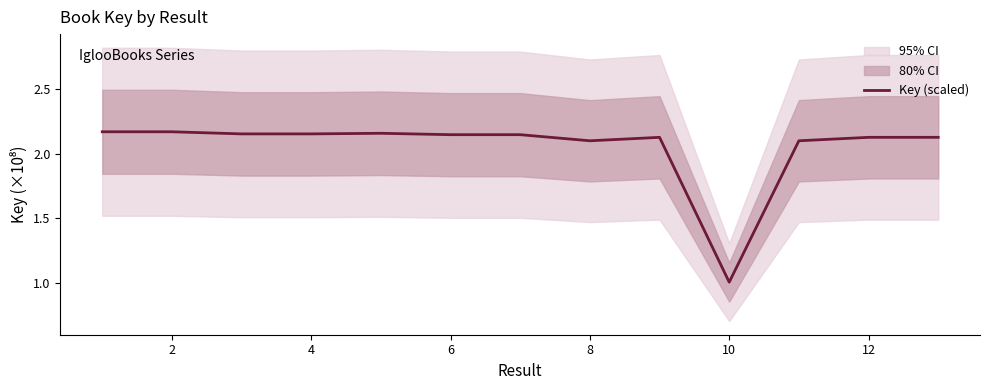

What is the approximate value at 4?

2.2